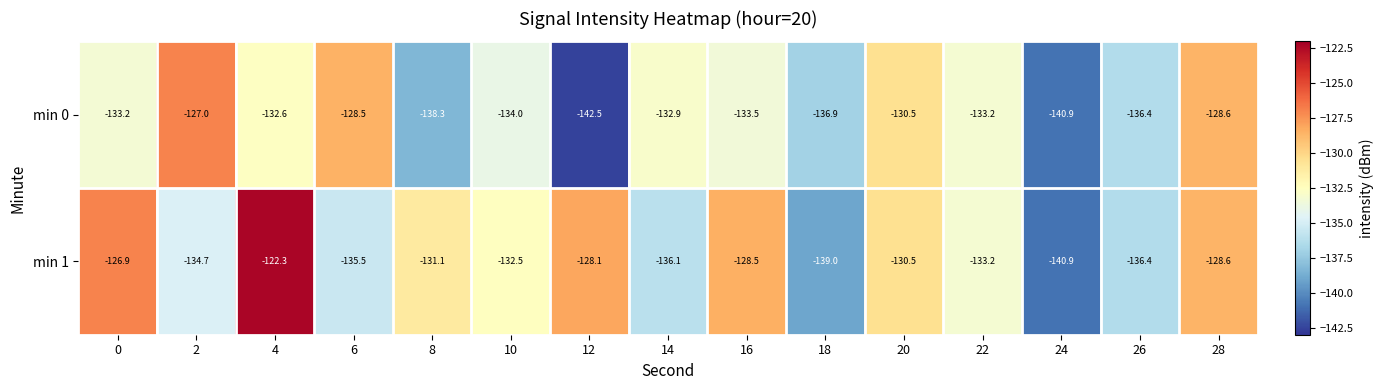

At which label does min 1 reach its peak?

4